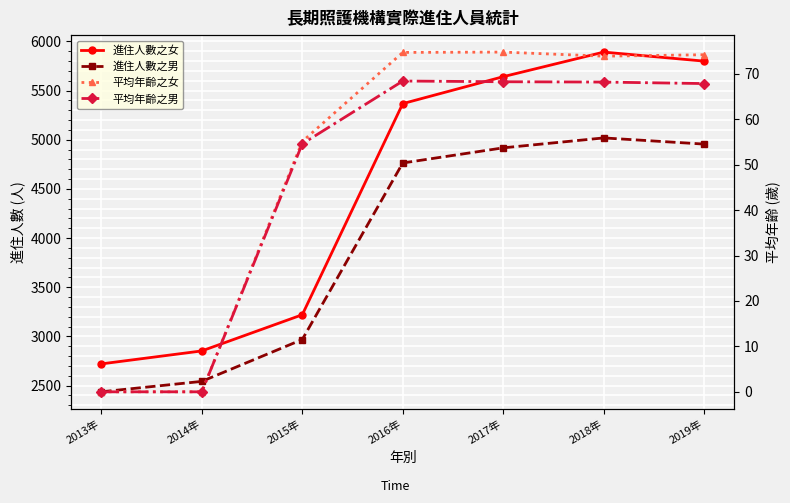

What is the label of the 6th point from the left?

2018年